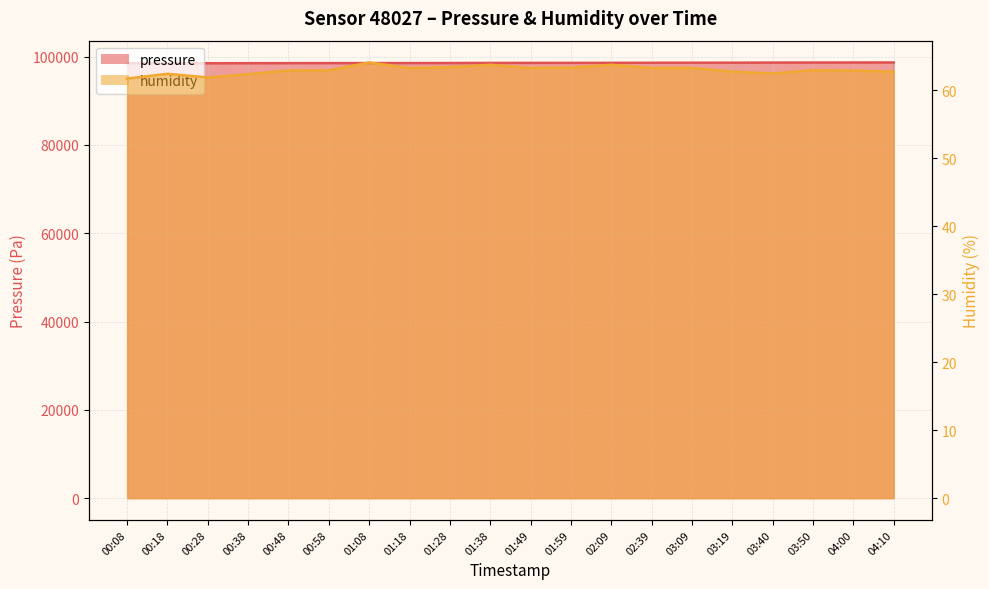

At which label does pressure first exceed 98600?

01:49